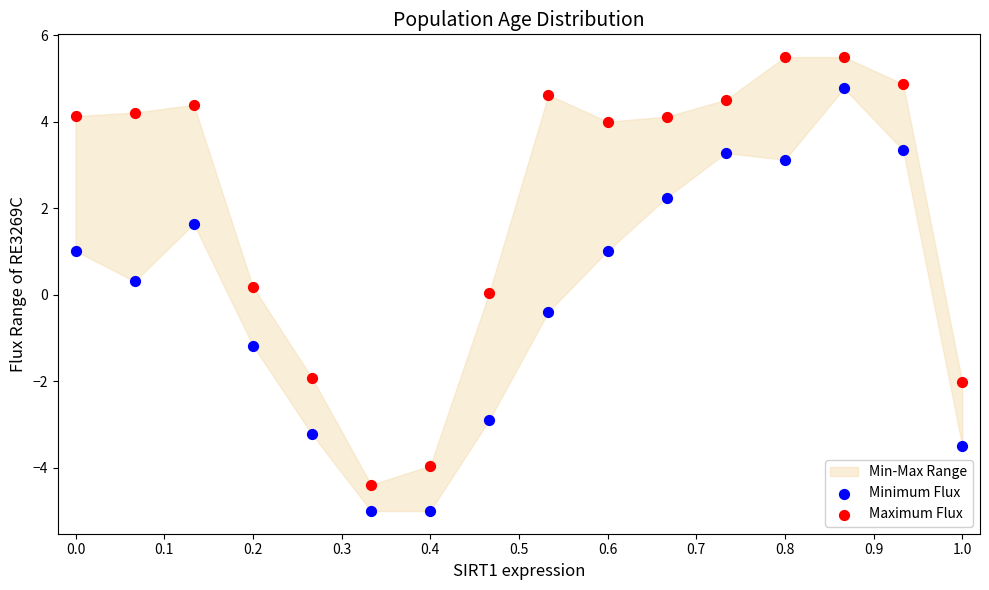

What is the X range (max minus min) for the scatter plot?

1.0